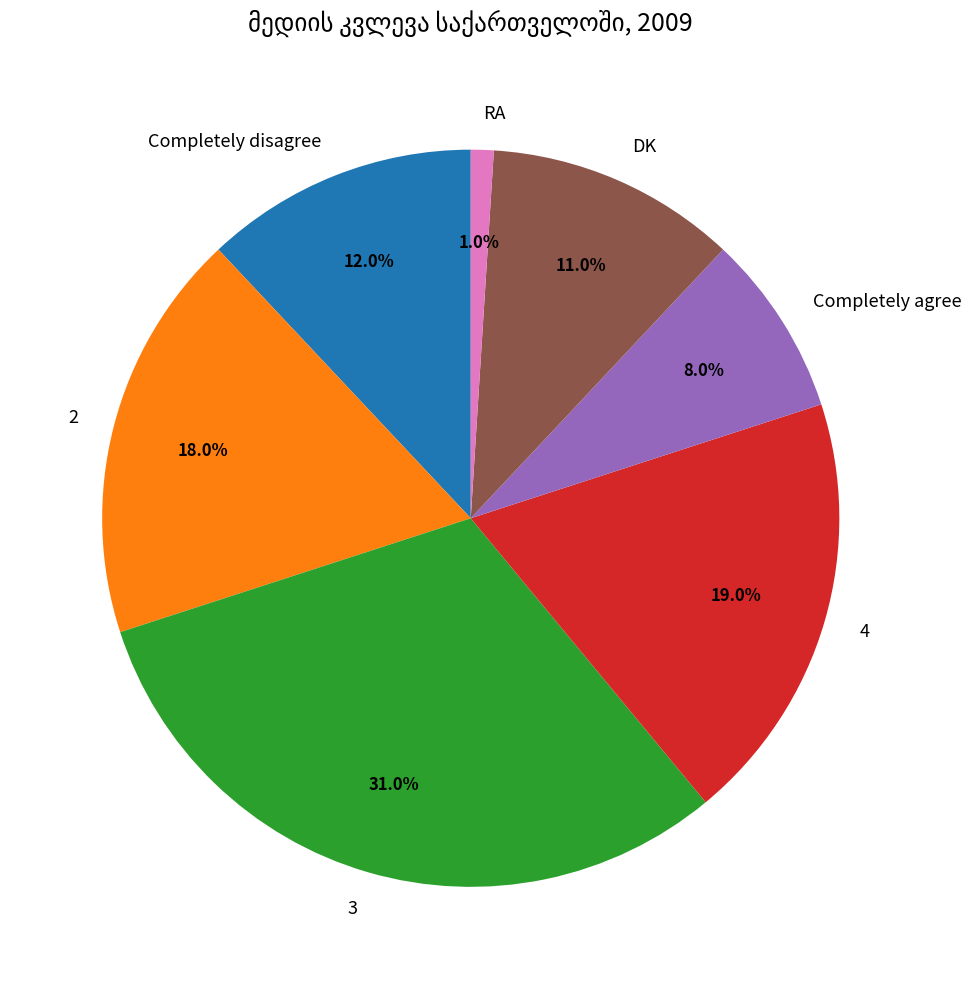

Between 4 and Completely agree, which is larger?

4